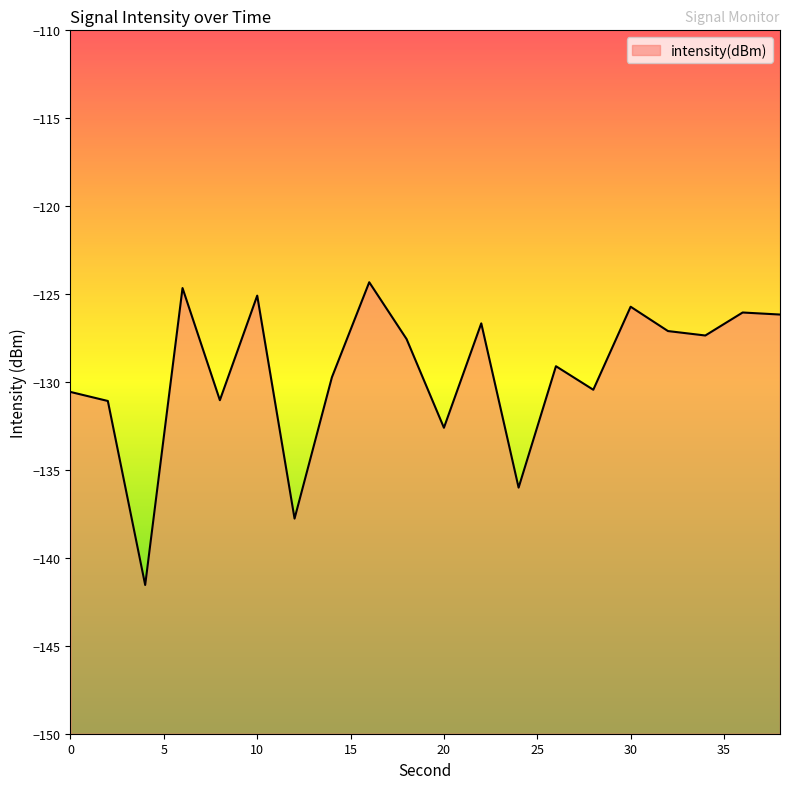

Where is the first local minimum?

4